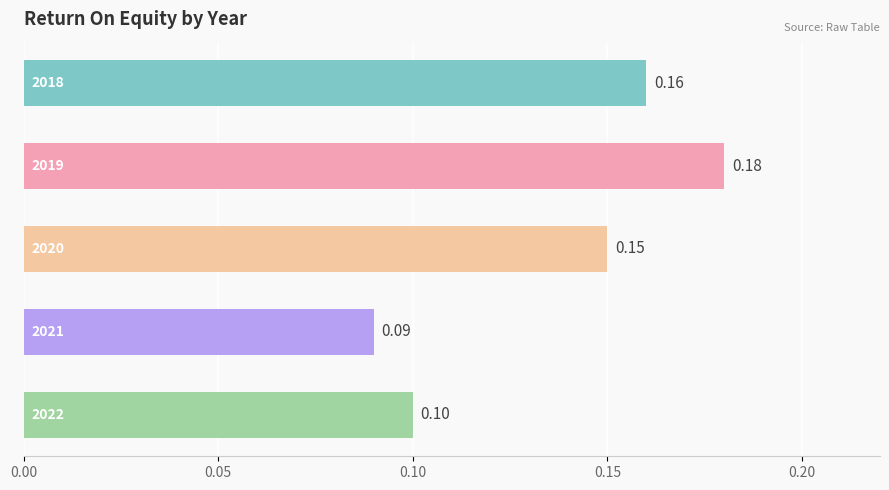

What is the minimum value shown in the chart?

0.1